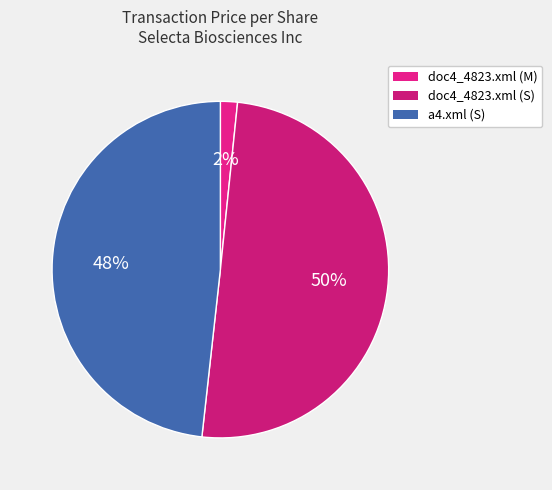

The doc4_4823.xml (S) slice represents 50% of the pie. True or false?

True